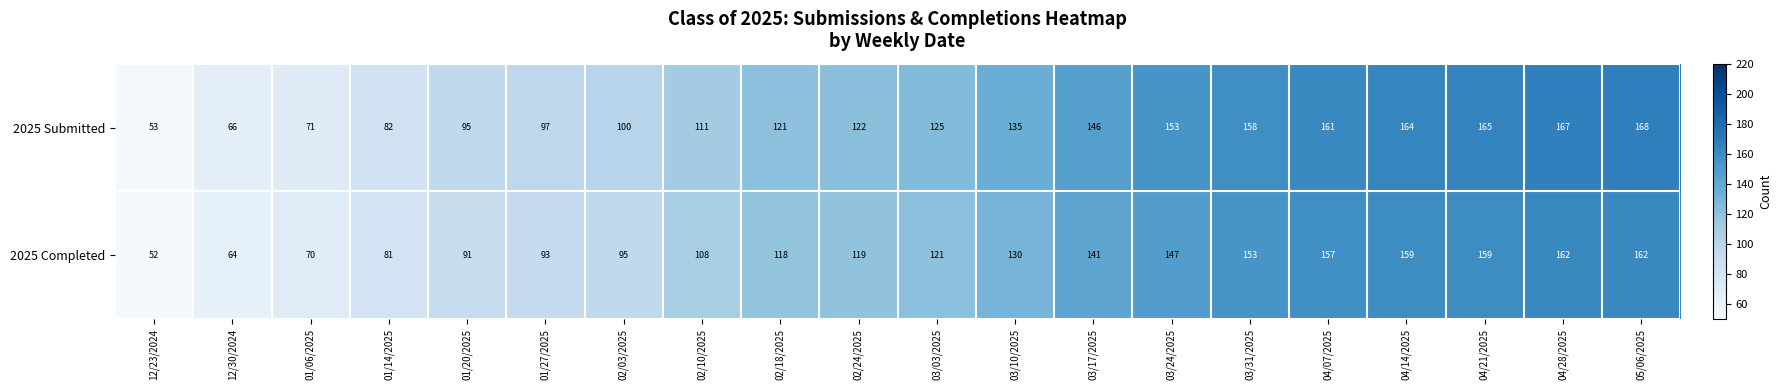

How many distinct data groups are displayed?

2